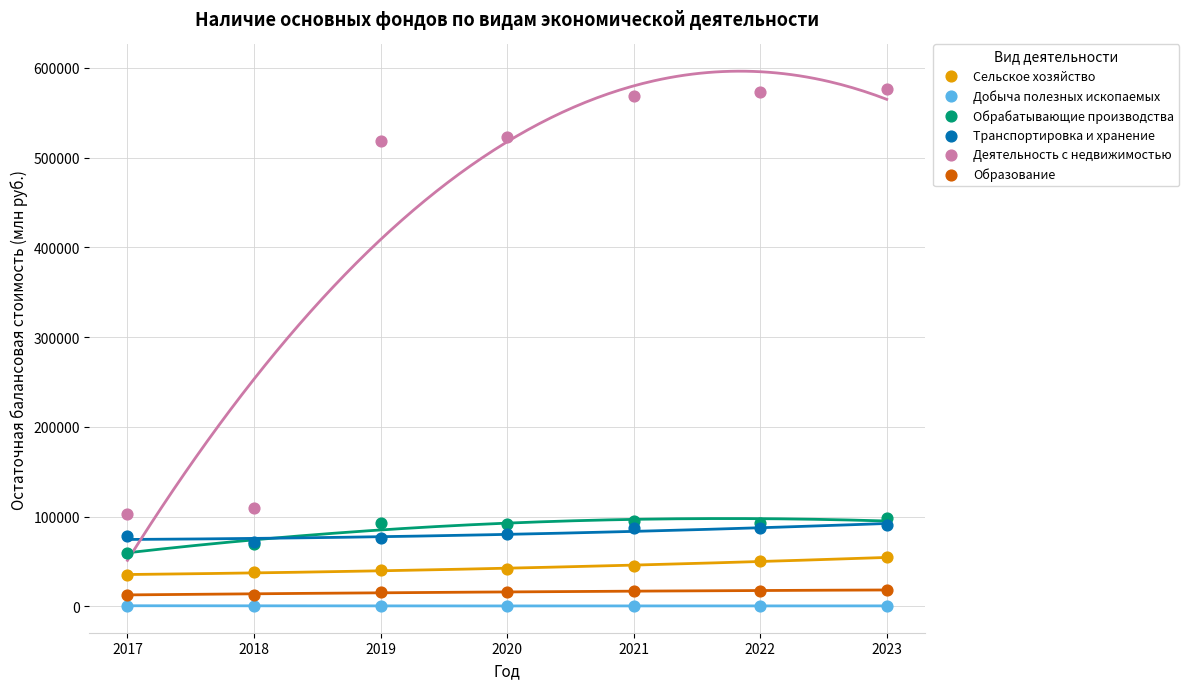

Which series reaches the minimum Y coordinate?

Добыча полезных ископаемых